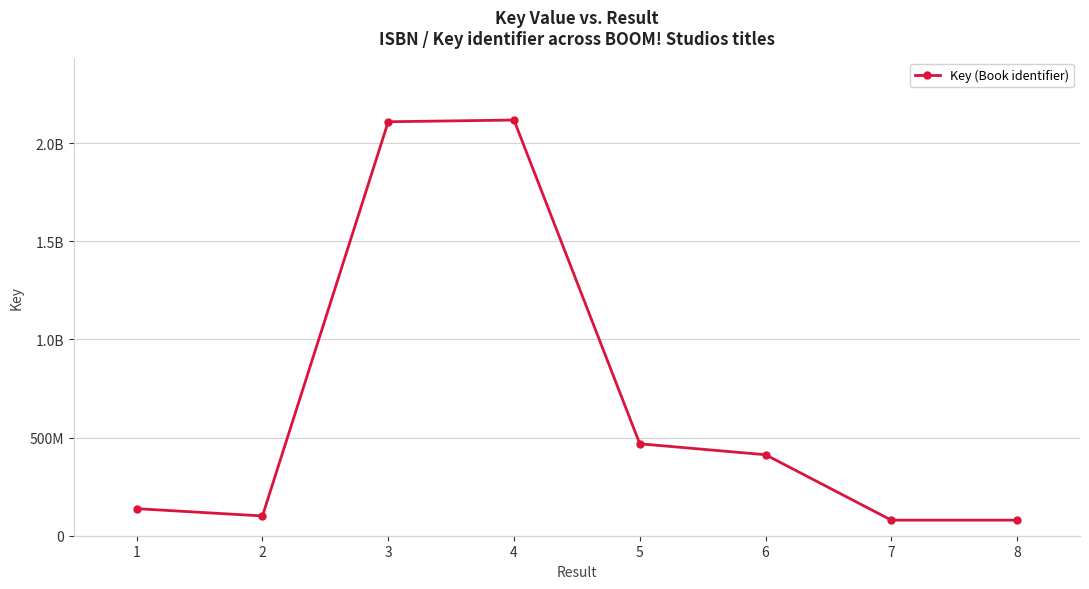

Count the number of data series in this chart.

1